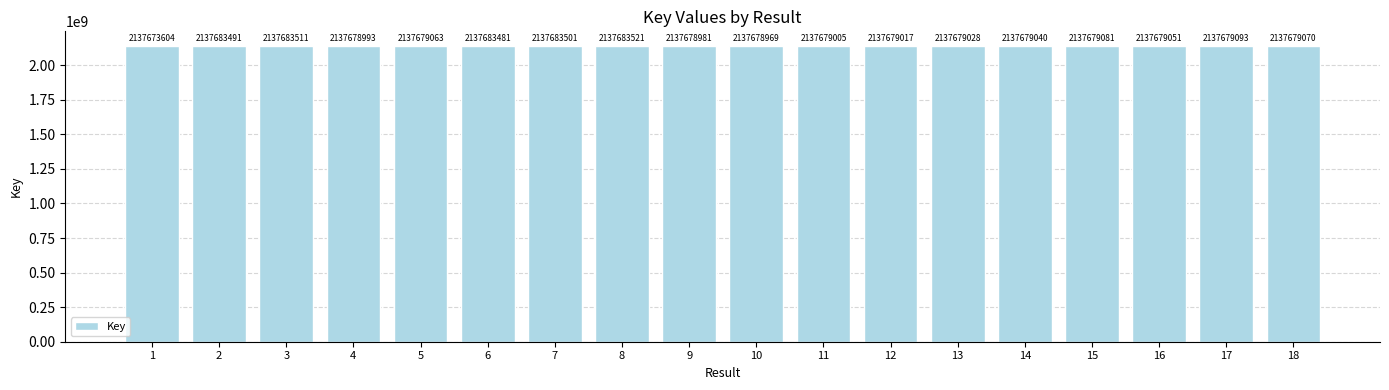

Reading left to right, transcribe all the data shown in this chart.

1=2137673604	2=2137683491	3=2137683511	4=2137678993	5=2137679063	6=2137683481	7=2137683501	8=2137683521	9=2137678981	10=2137678969	11=2137679005	12=2137679017	13=2137679028	14=2137679040	15=2137679081	16=2137679051	17=2137679093	18=2137679070